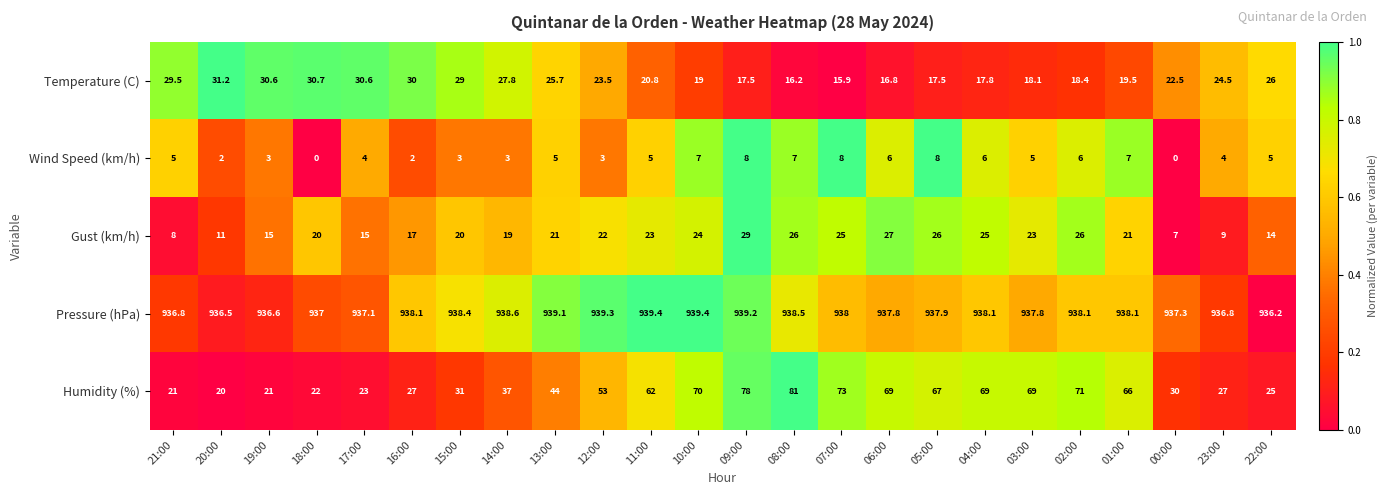

Is it true that Temperature (C) equals 5.2 at 04:00?

False